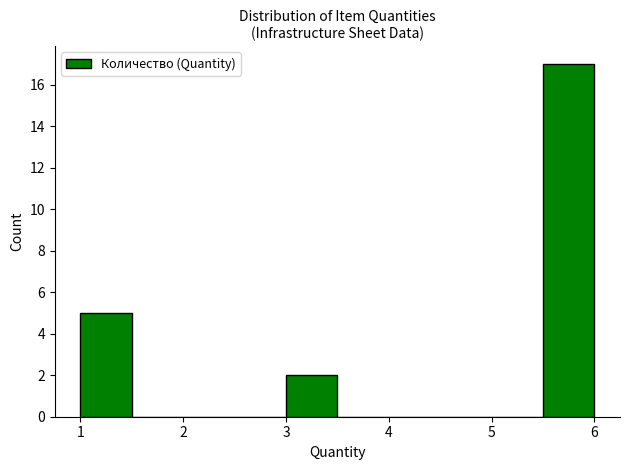

Reading left to right, list every bar in this chart as the range it spans on the x-axis followed by its height. The values are not printed on the chart, so give them approximately, as read against the axis.

1.0 to 1.5: 5
1.5 to 2.0: 0
2.0 to 2.5: 0
2.5 to 3.0: 0
3.0 to 3.5: 2
3.5 to 4.0: 0
4.0 to 4.5: 0
4.5 to 5.0: 0
5.0 to 5.5: 0
5.5 to 6.0: 17